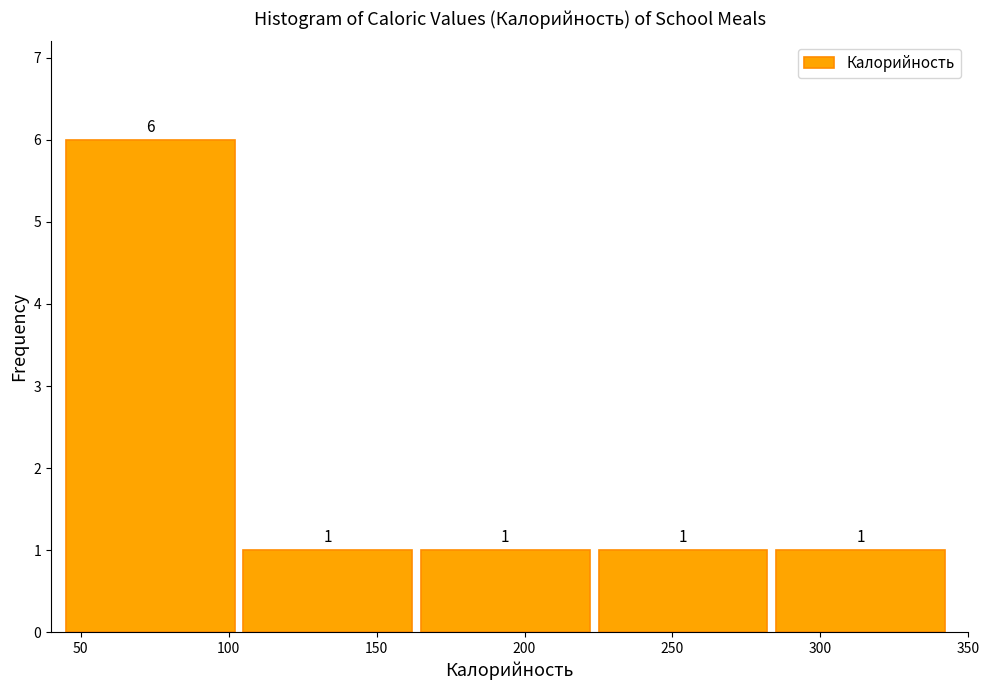

Over which range of the x-axis is the bar tallest?

45 to 105